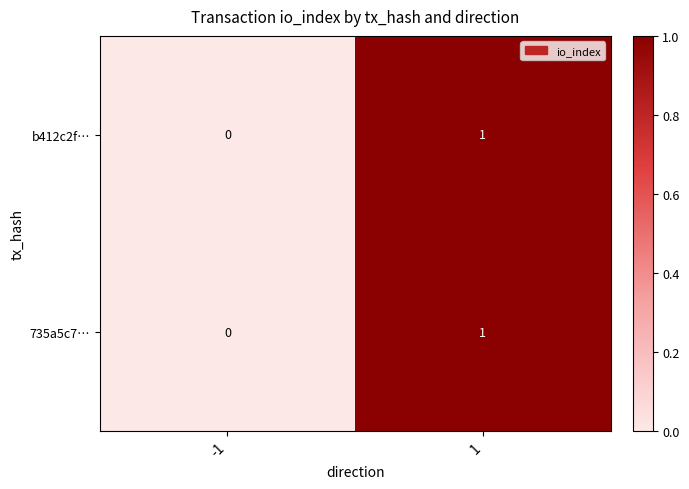

How many categories are shown in the chart?

2